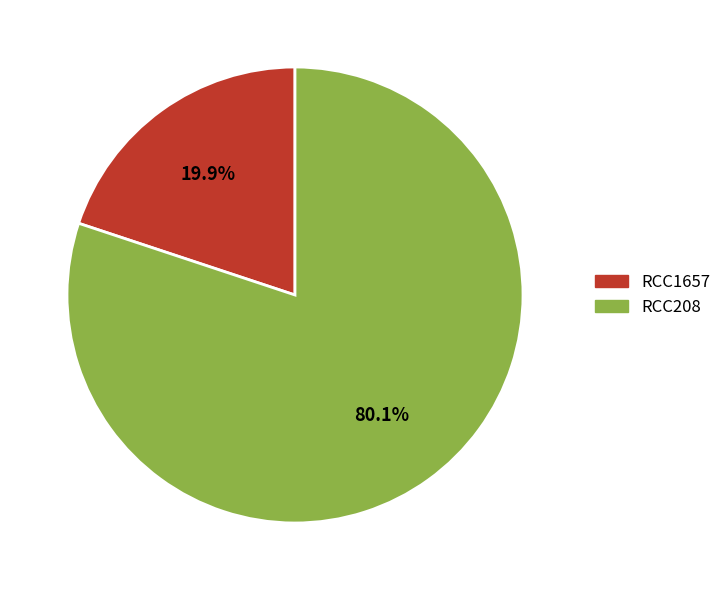

What portion of the pie excludes RCC208?

19.9%